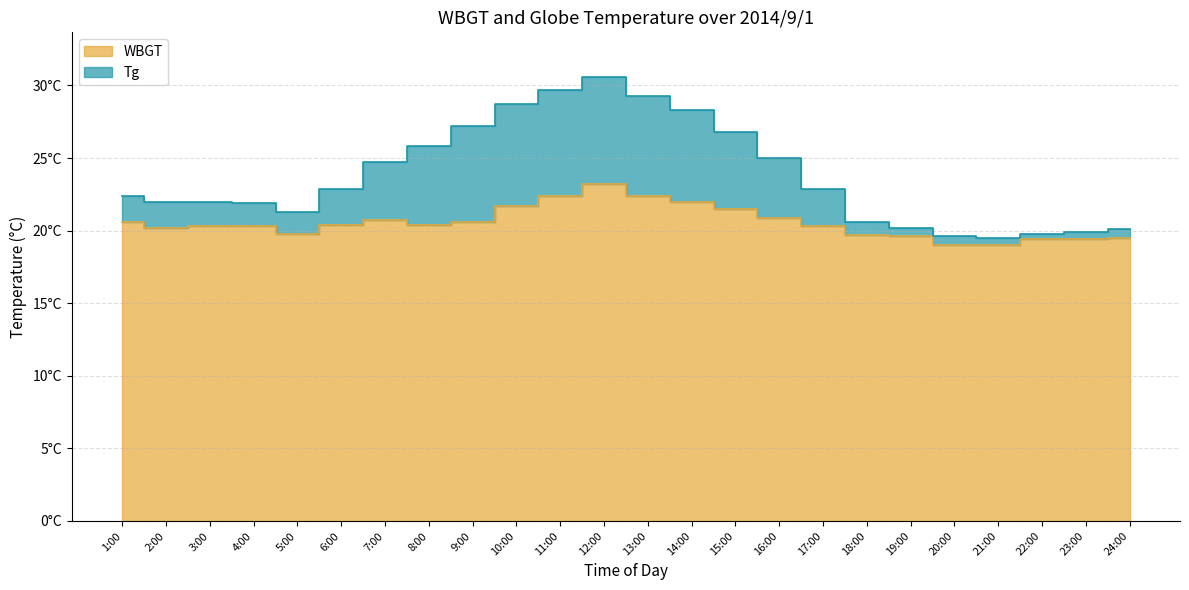

True or false: Tg has a value of 38.9 at 17:00.

False